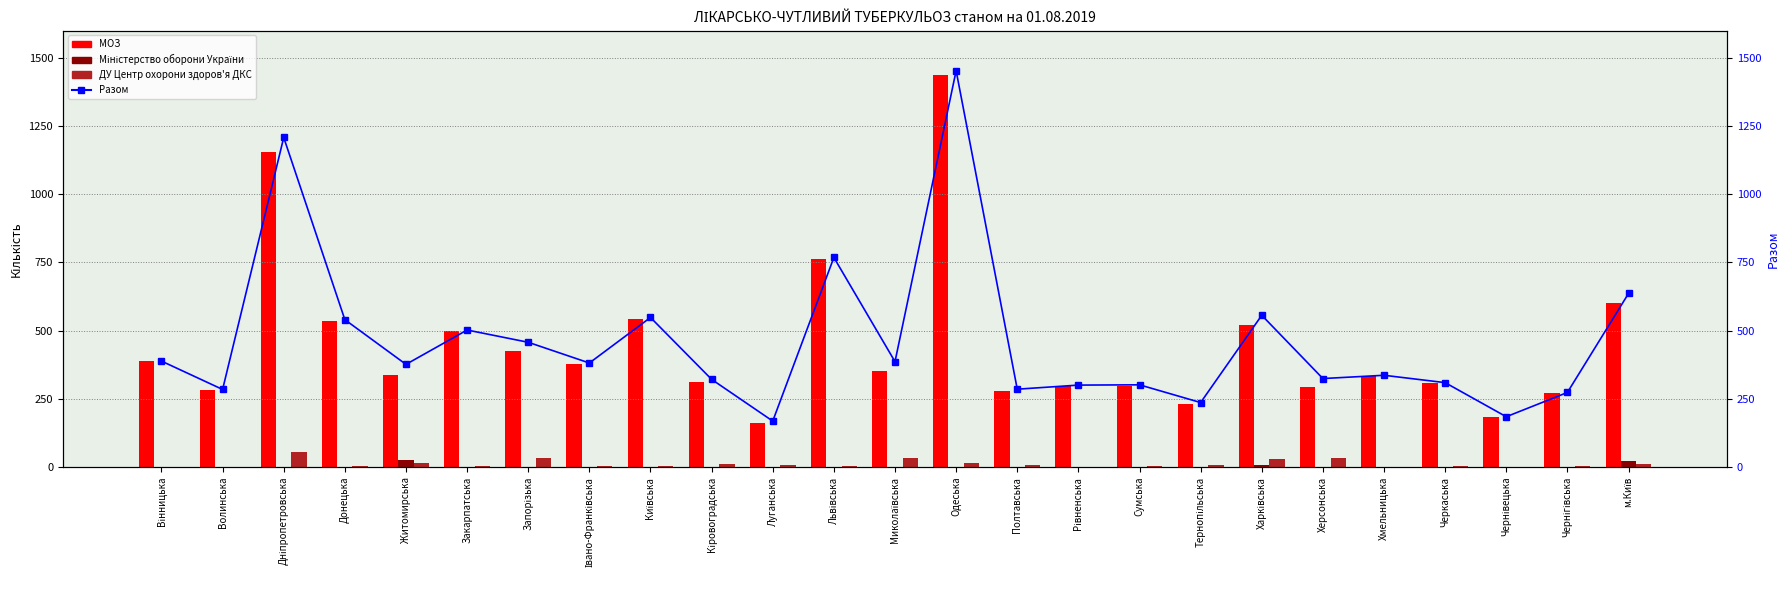

Which category has the highest value in the МОЗ series?

Одеська